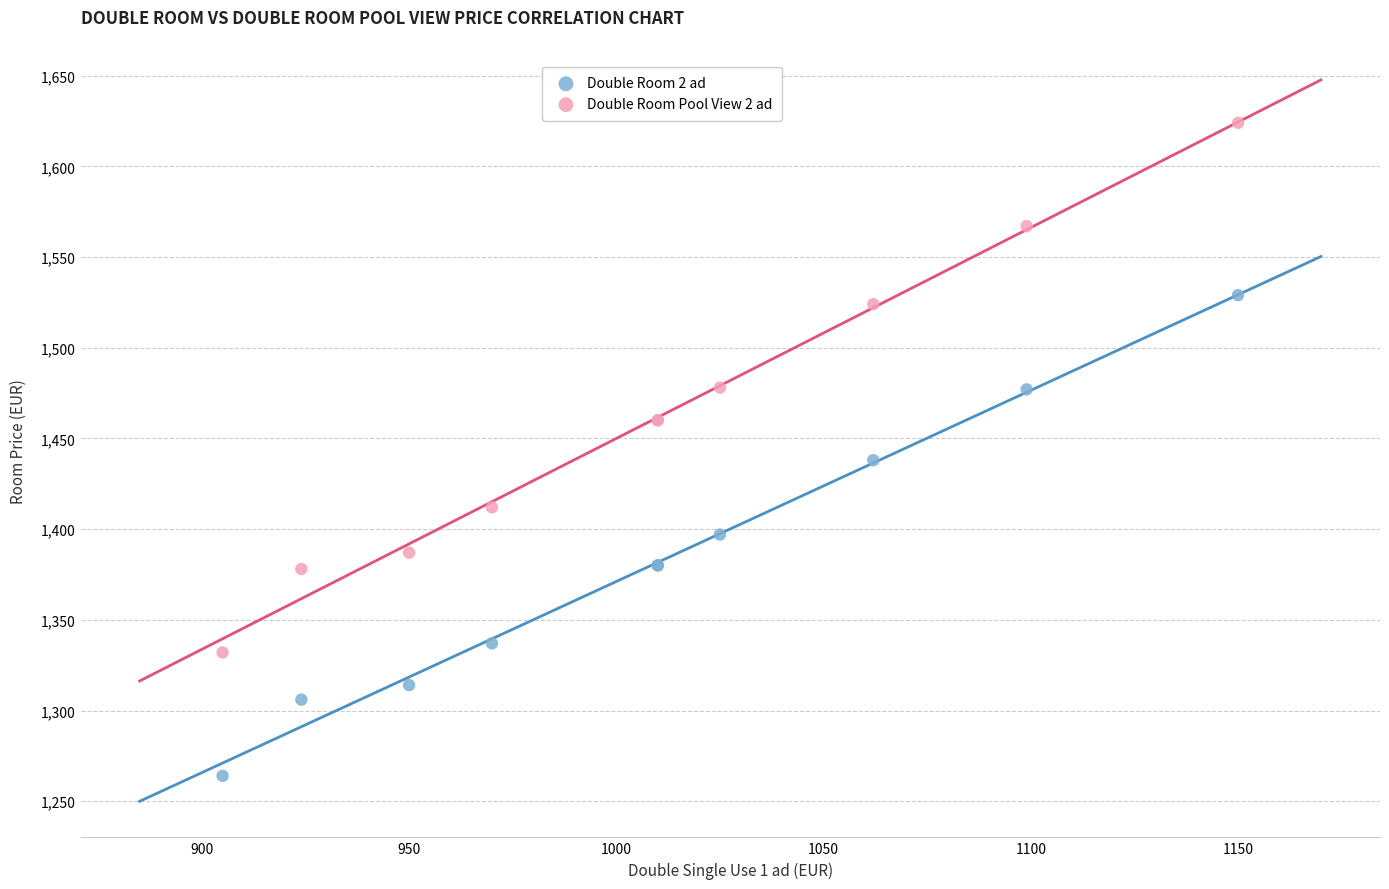

Which series has the widest spread of Y values?

Double Room Pool View 2 ad